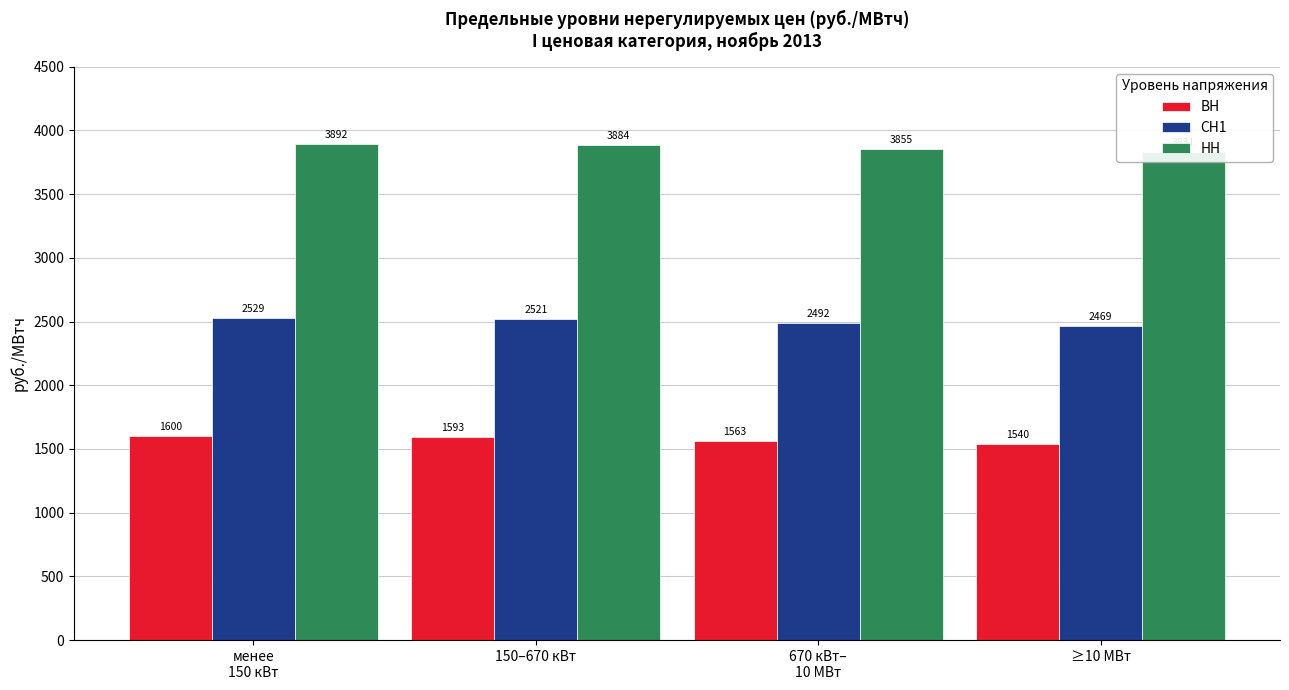

What are all the series names shown in the legend?

ВН, СН1, НН